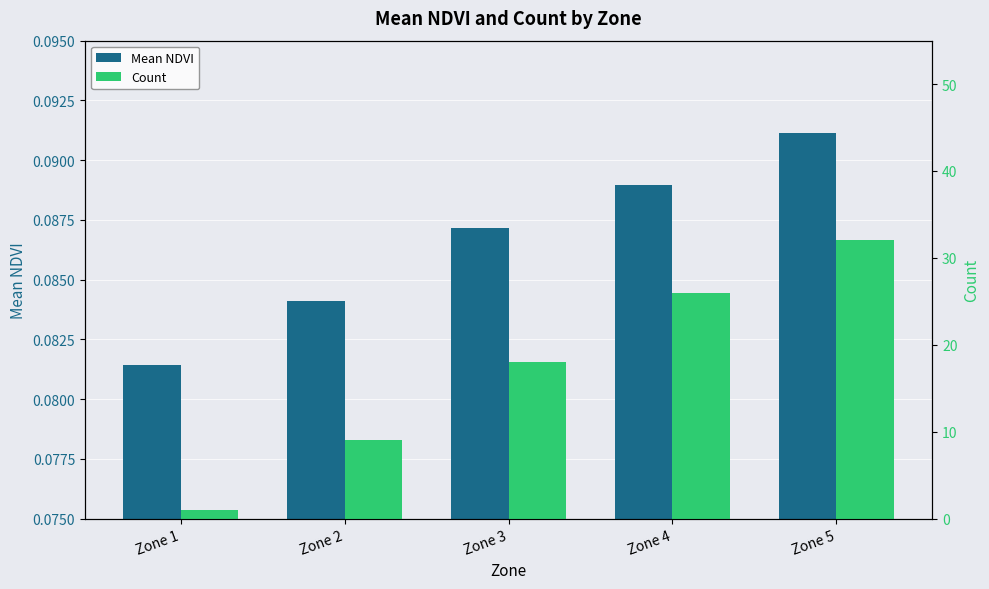

What is the sum of all Mean NDVI values?

0.4